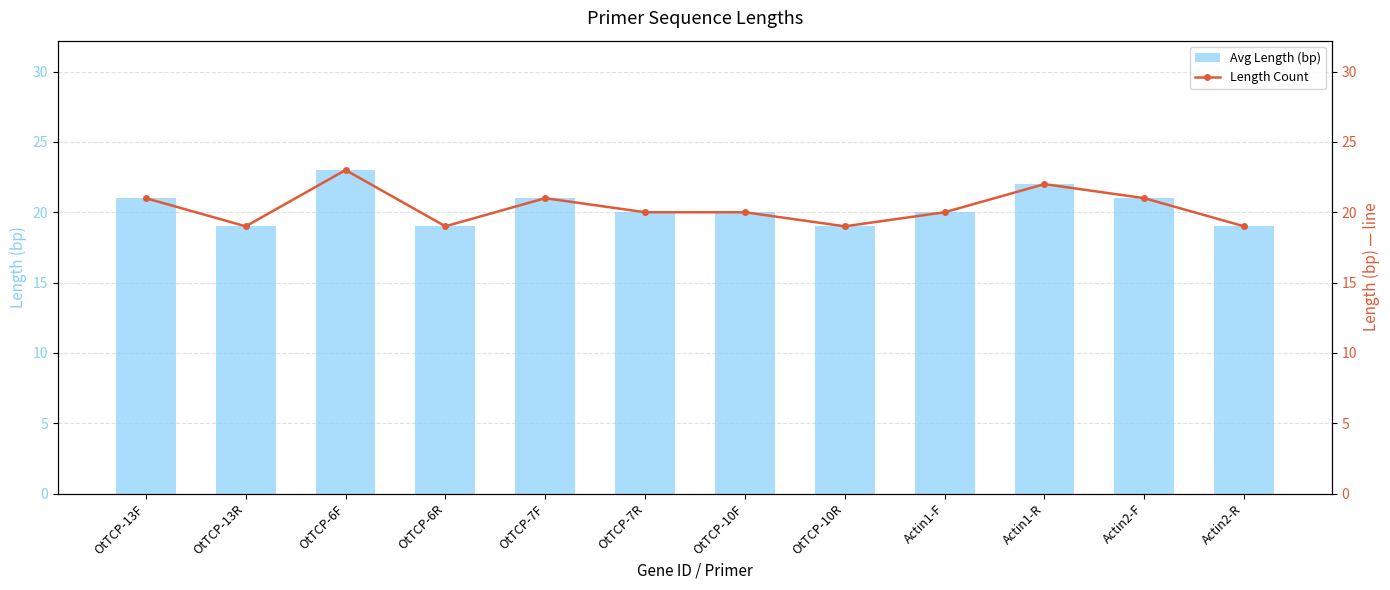

Rank the series at OtTCP-6F from highest to lowest value.

Length/bp, Length/bp (line)